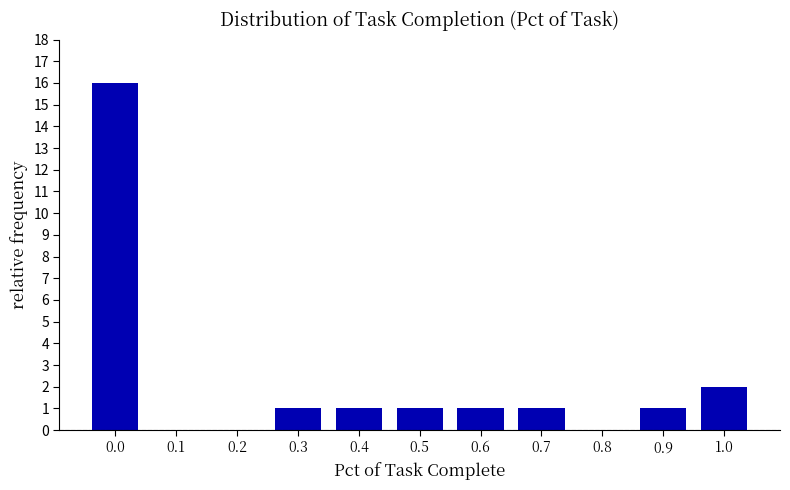

Reading right to left, extract all data points from this chart.

1.0=2	0.9=1	0.8=0	0.7=1	0.6=1	0.5=1	0.4=1	0.3=1	0.2=0	0.1=0	0.0=16